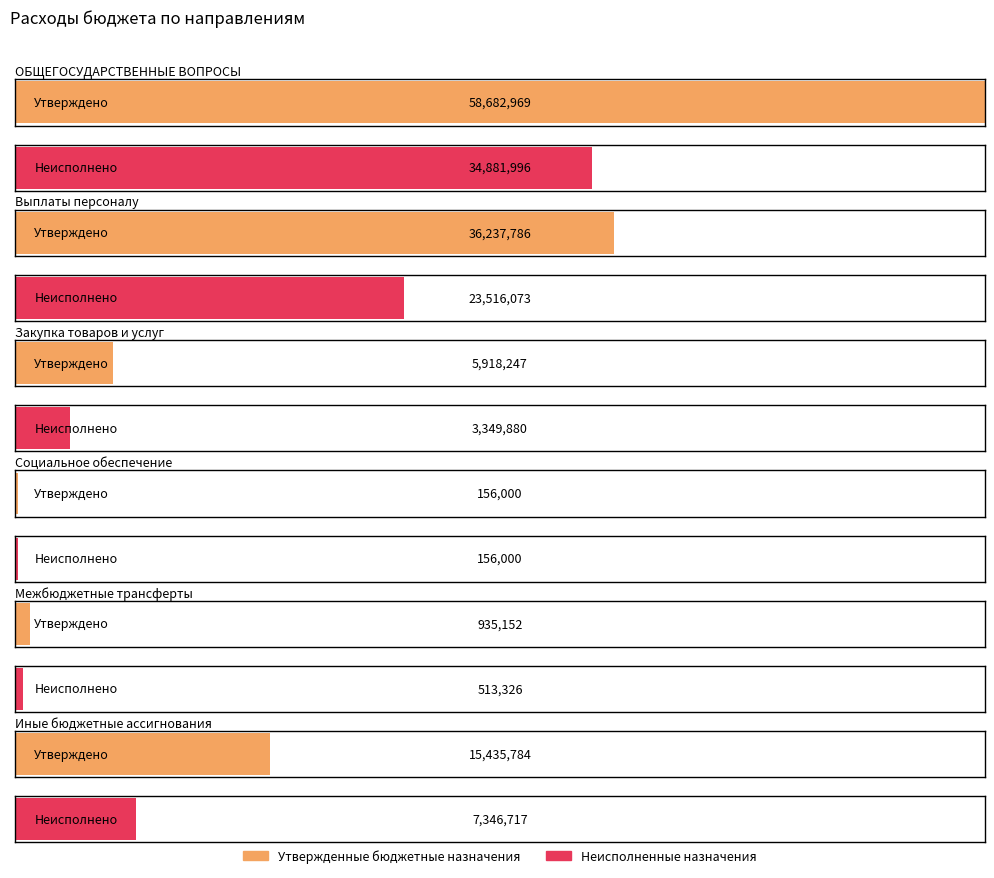

What is the difference between the maximum and minimum values in the Утвержденные бюджетные назначения series?

58526969.4